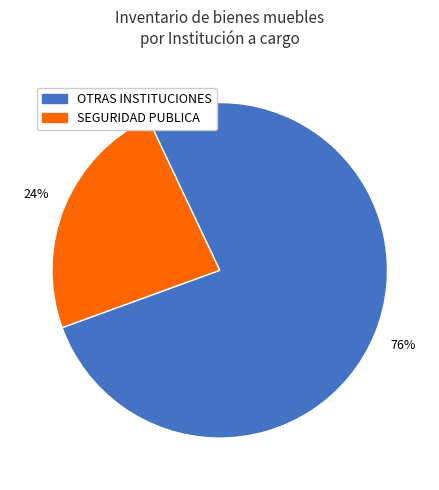

Does any single category account for the majority?

Yes